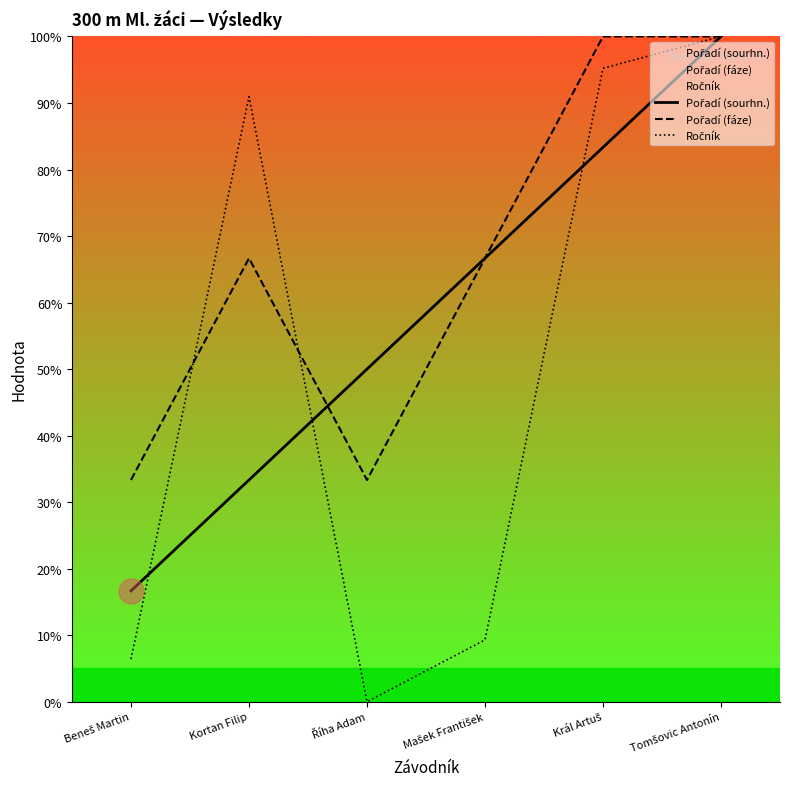

Which category has the lowest value across all series?

Říha Adam